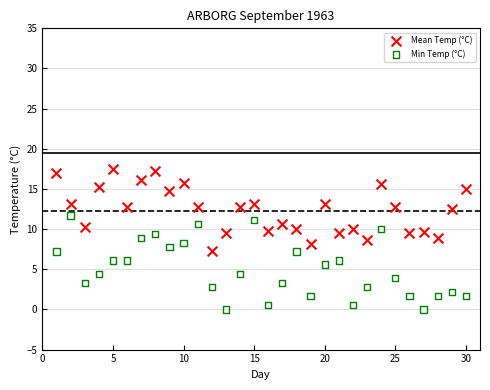

What are all the series names shown in the legend?

Mean Temp (°C), Min Temp (°C)